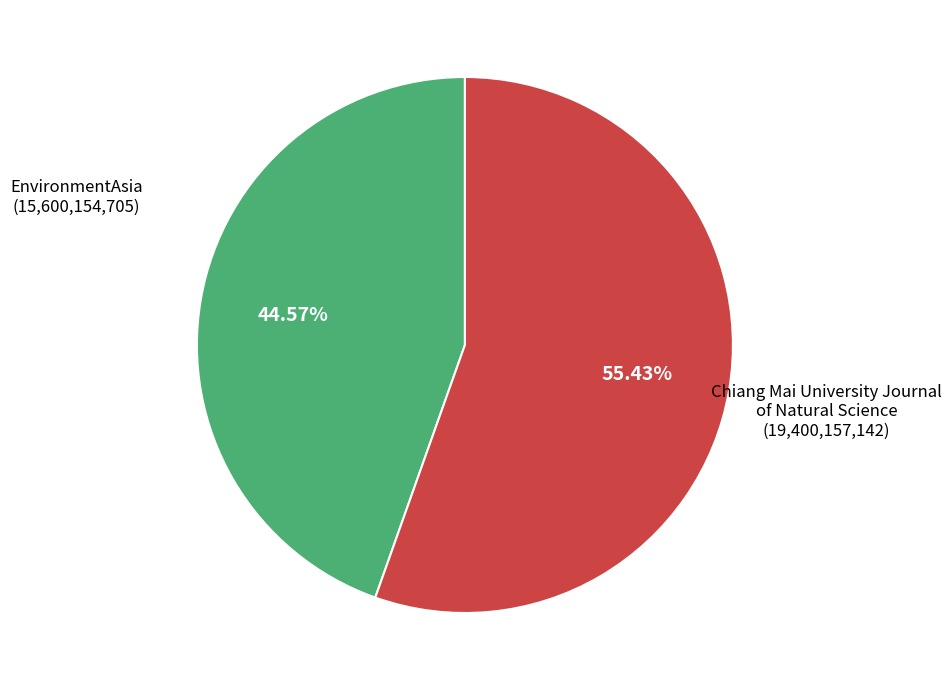

Combined, what portion of the pie is EnvironmentAsia and Chiang Mai University Journal of Natural Science?

100.0%